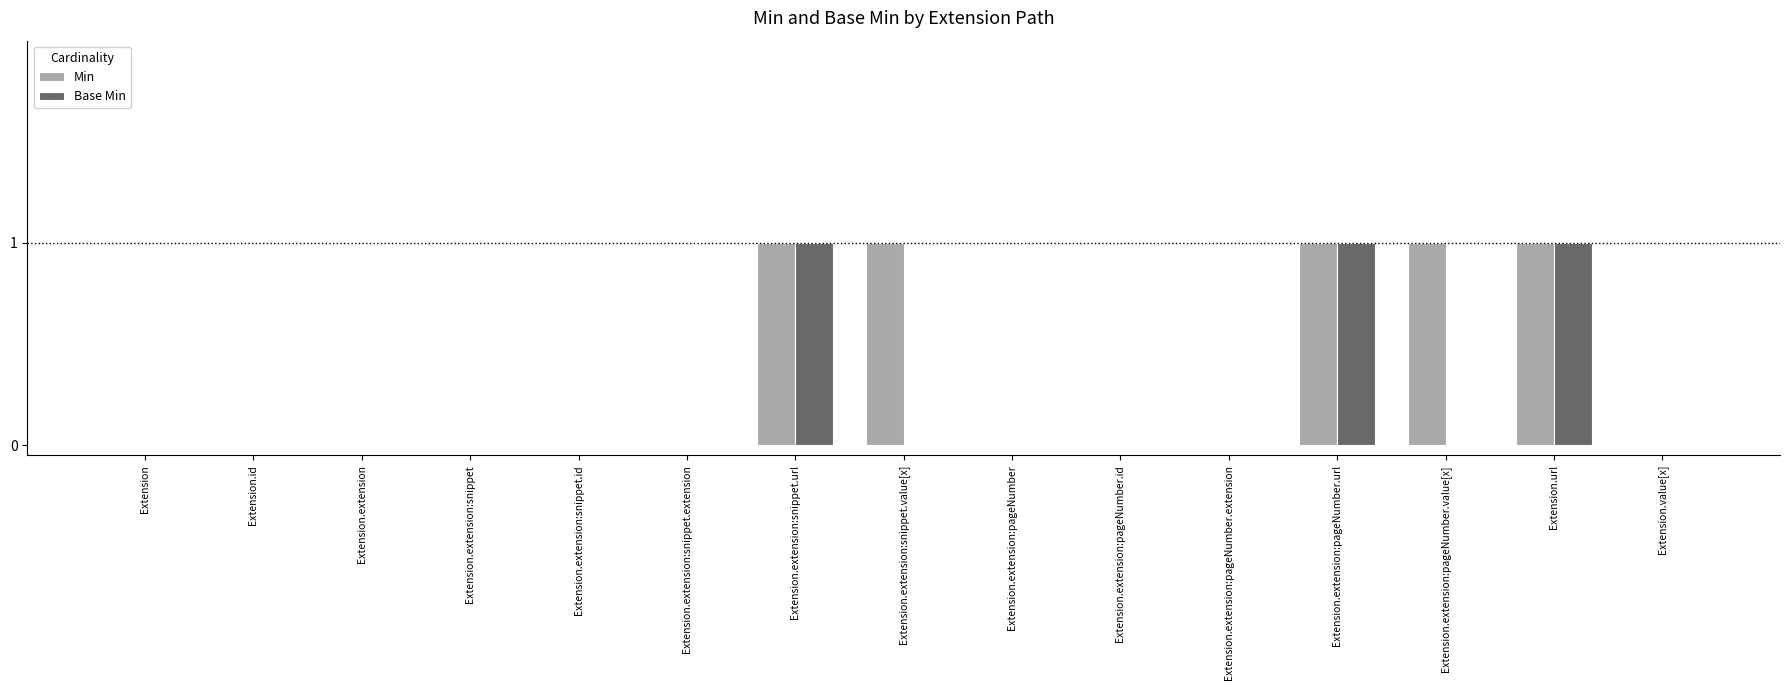

What is the sum of all Base Min values?

3